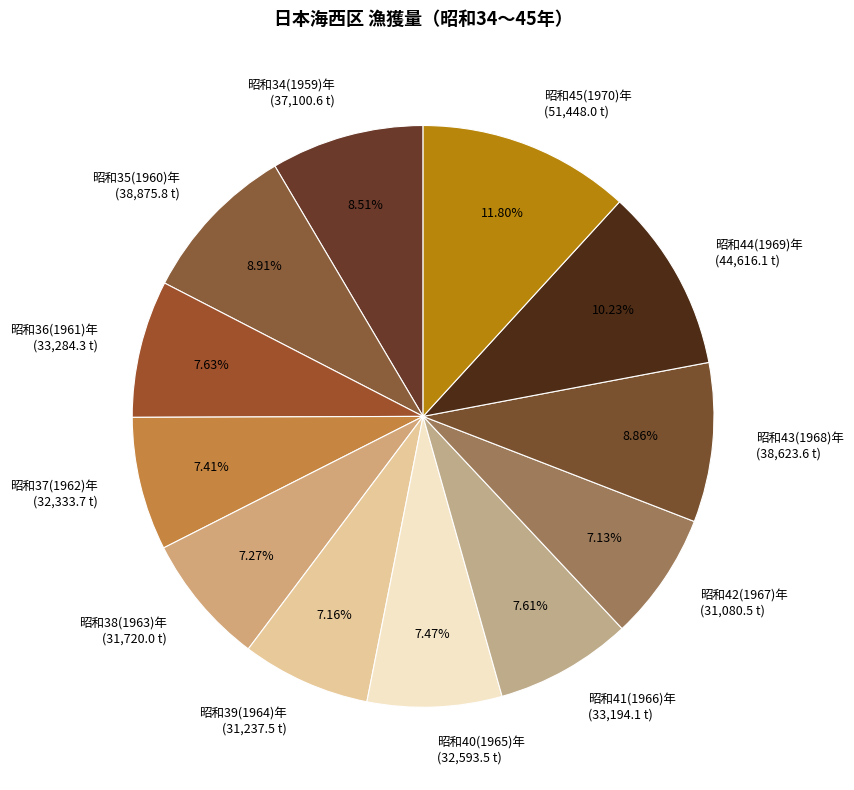

Is there a majority slice in this chart?

No